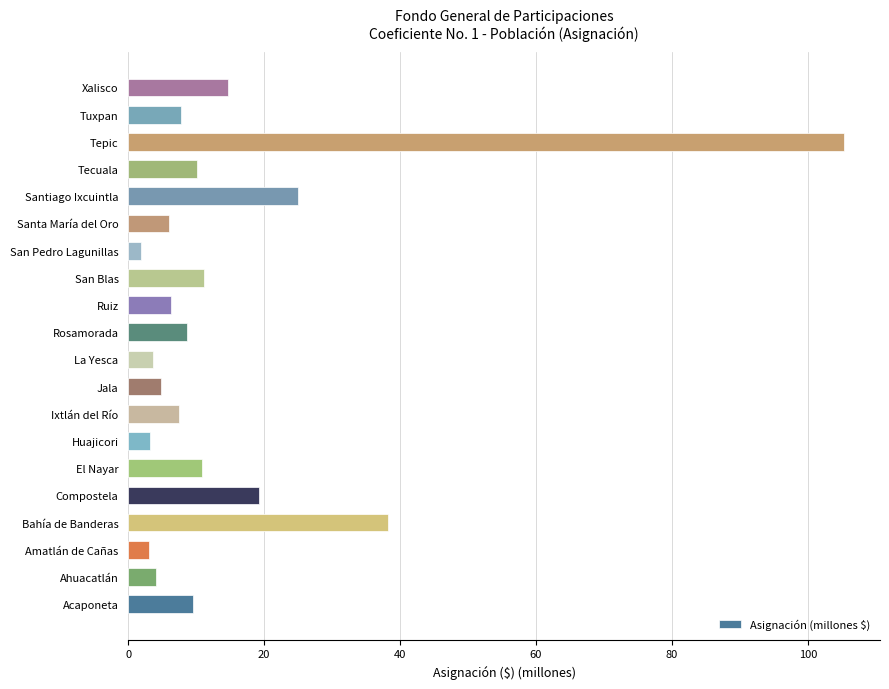

What is the change in value from Acaponeta to Huajicori?

-6.3